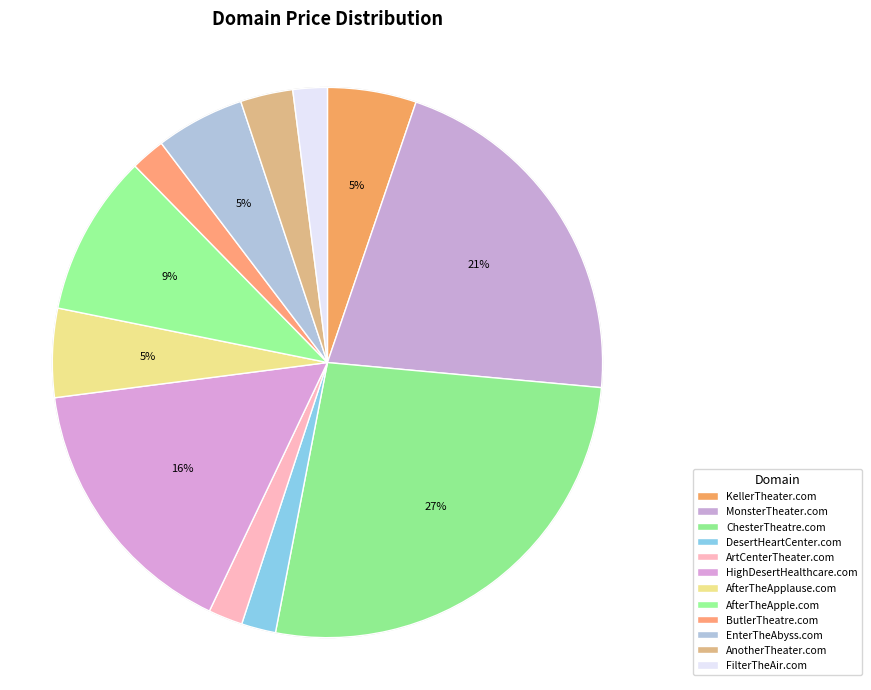

What percentage is the AnotherTheater.com slice, to the nearest percent?

3%